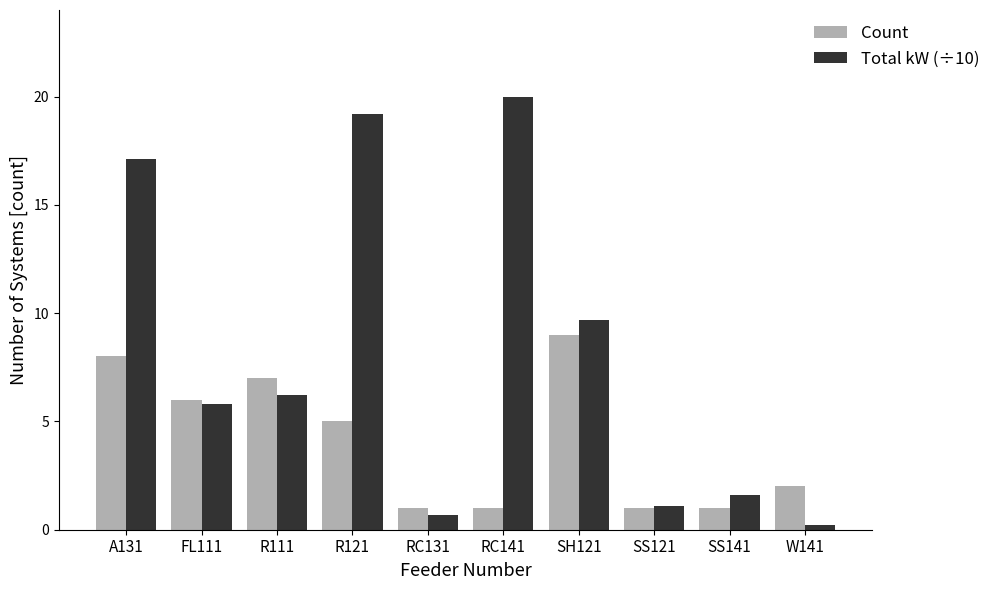

What is the difference between the second highest and second lowest values in the Total kW (÷10) series?

18.5